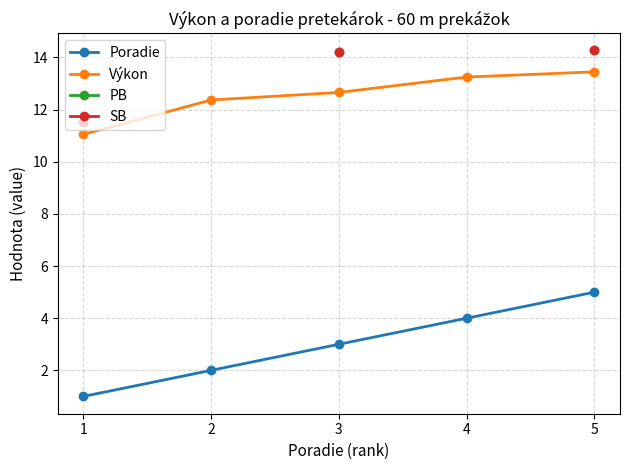

At which category is the sum across all series the highest?

5